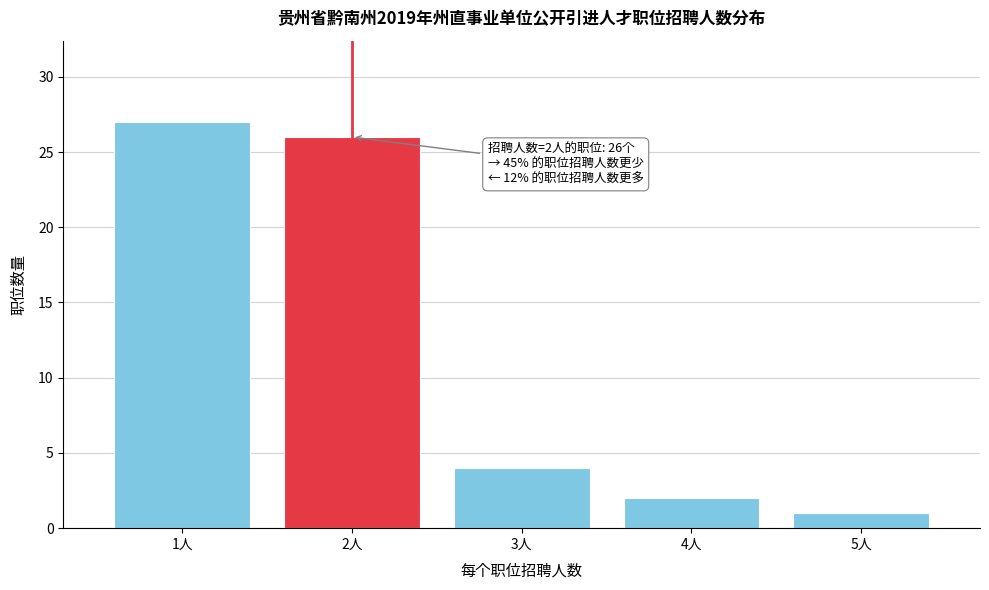

Reading right to left, extract all data points from this chart.

5人=1	4人=2	3人=4	2人=26	1人=27